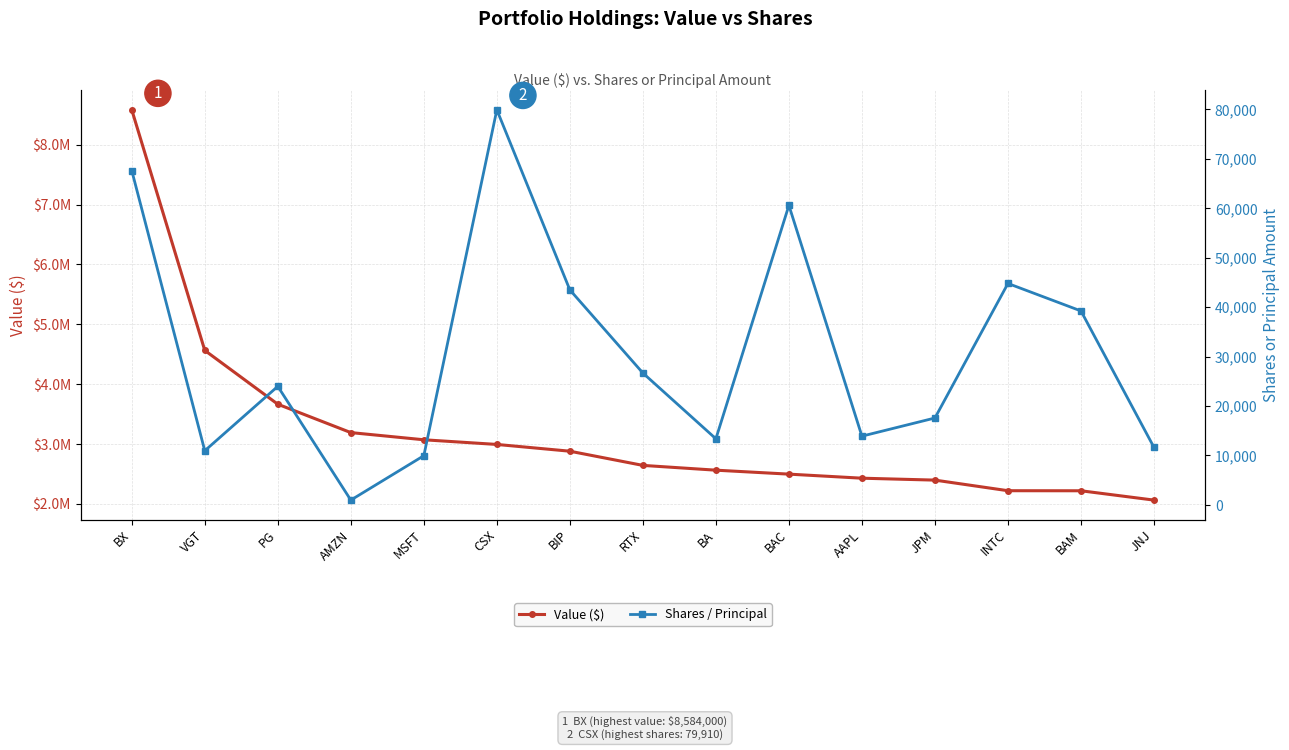

At how many categories does at least one series exceed 7126254?

1